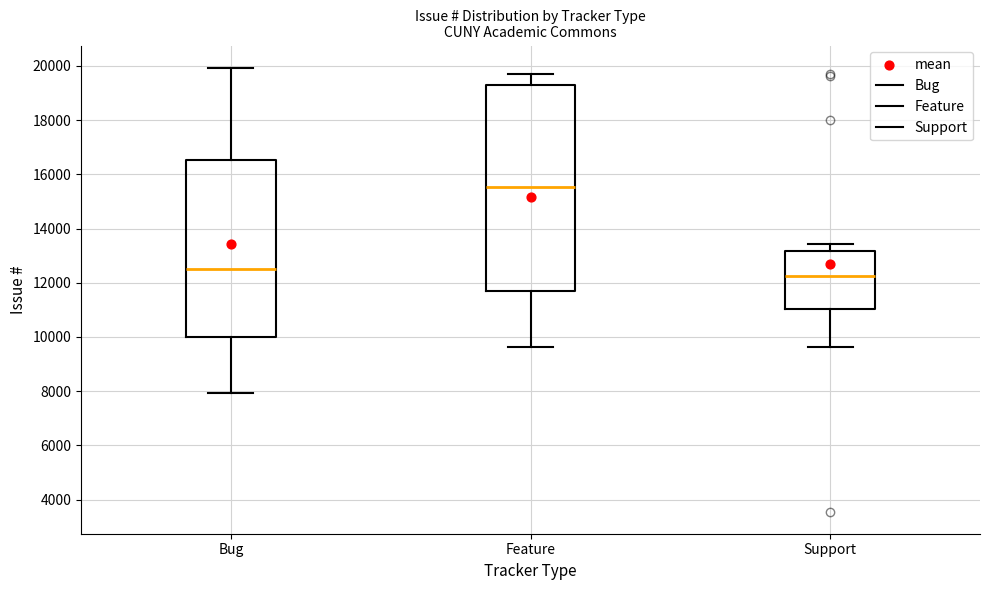

Where does the upper whisker of the box for Feature end on the y-axis? The values are not printed on the chart, so give them approximately, as read against the axis.

19600